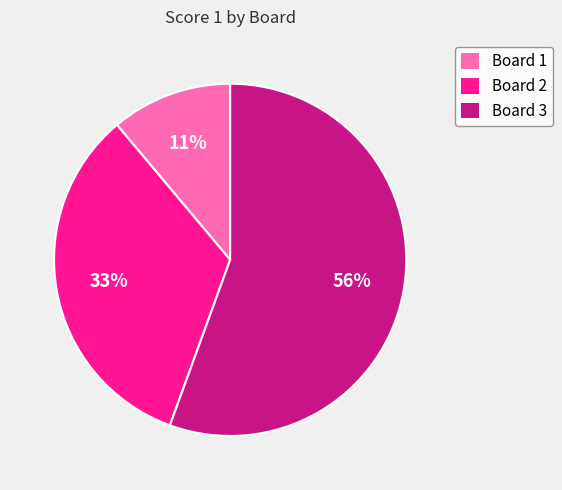

How many slices are in this pie chart?

3